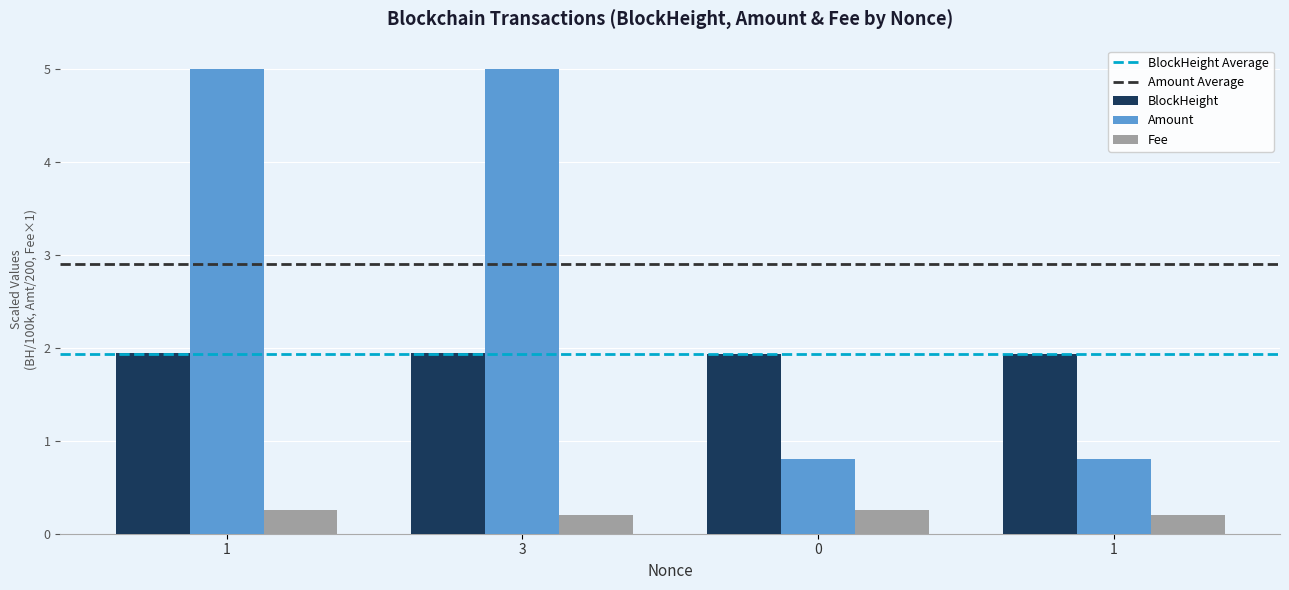

The value of Fee at 3 is 0.3. True or false?

False